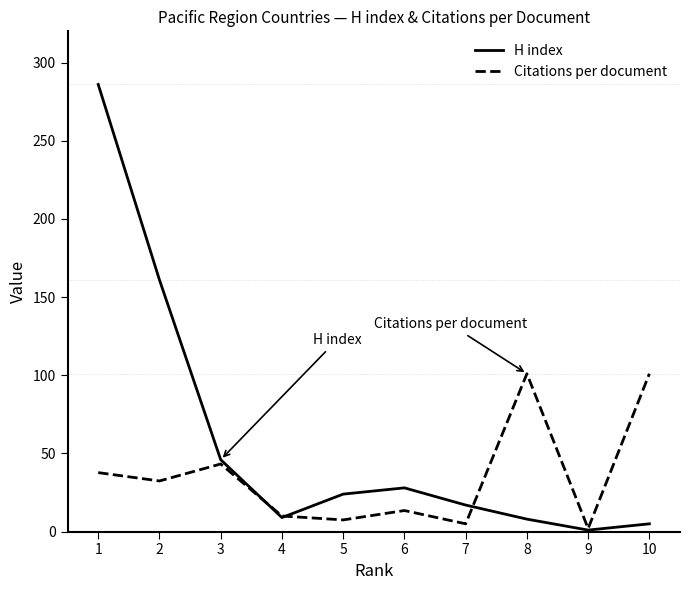

List the series in order of their overall mean, lowest first.

Citations per document, H index